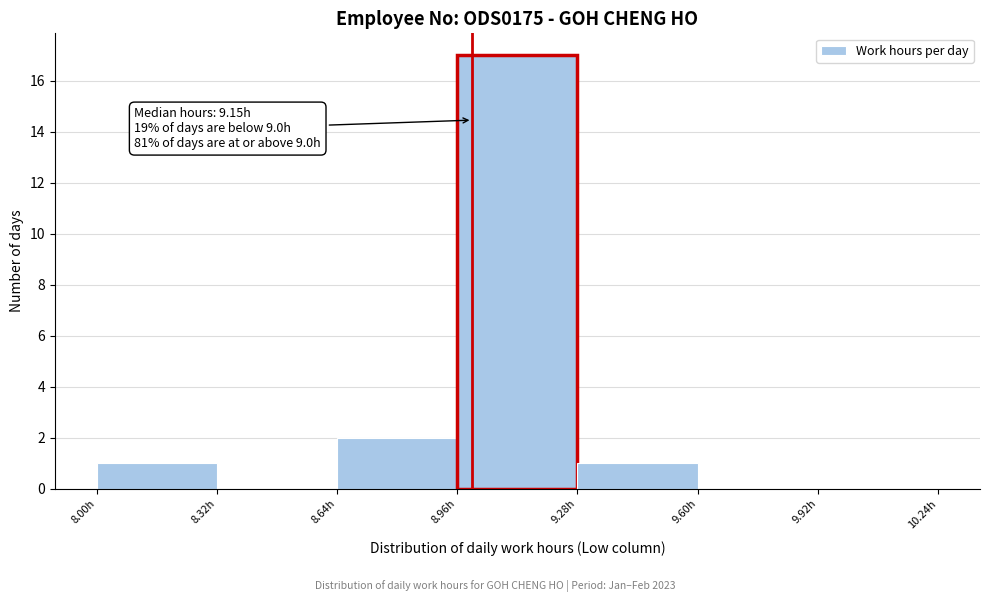

Which range on the x-axis has the tallest bar?

8.96 to 9.28